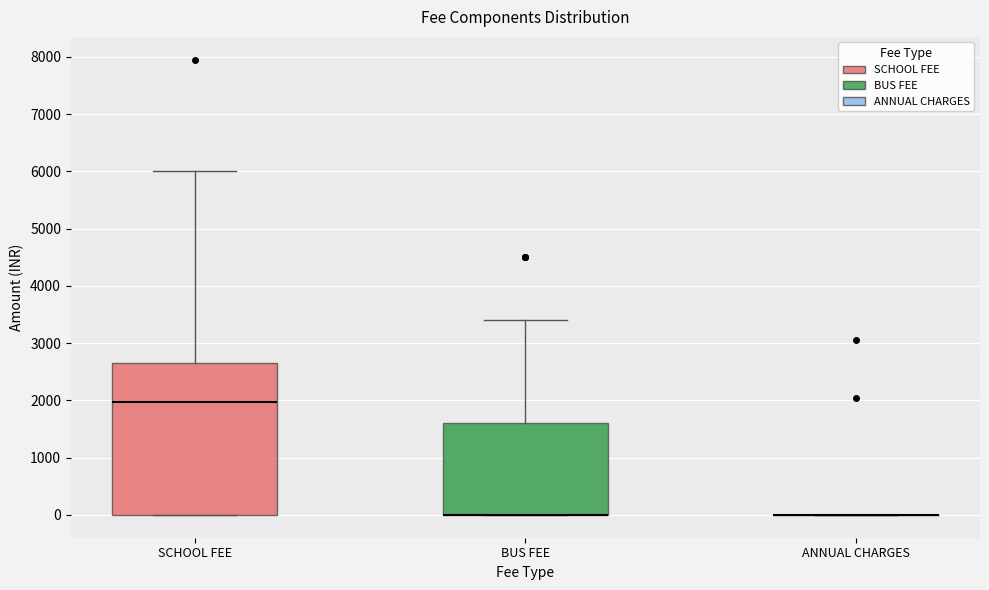

Reading left to right, transcribe this box plot: for each box, give where its median line is, the range the box spans, and where its two whiskers end, as read against the y-axis. The values are not printed on the chart, so give them approximately, as read against the axis.

SCHOOL FEE: median 2000, box 0 to 2700, whiskers 0 to 6000
BUS FEE: median 0 (drawn on the box's lower edge), box 0 to 1600, whiskers 0 to 3400
ANNUAL CHARGES: box collapsed to a line at 0, whiskers 0 to 0